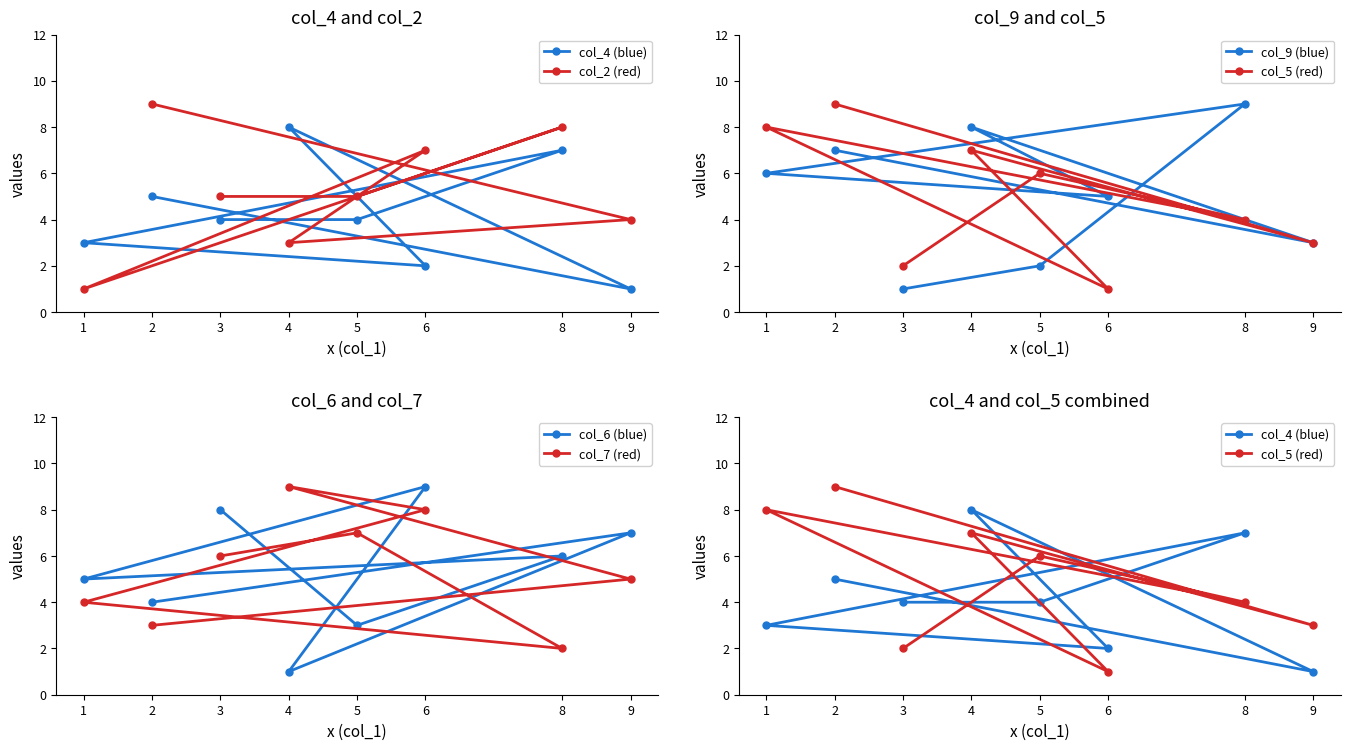

At which category is the sum across all series the highest?

2